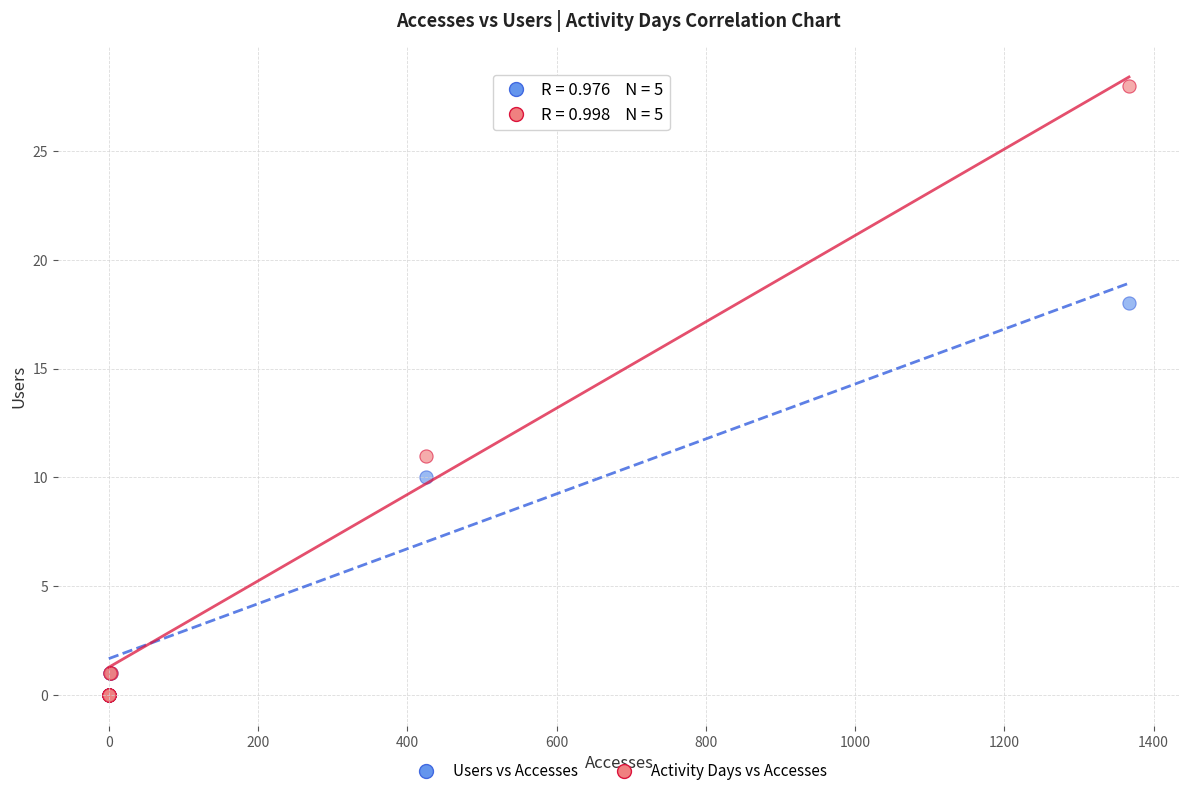

Which series reaches the maximum Y coordinate?

Activity Days vs Accesses